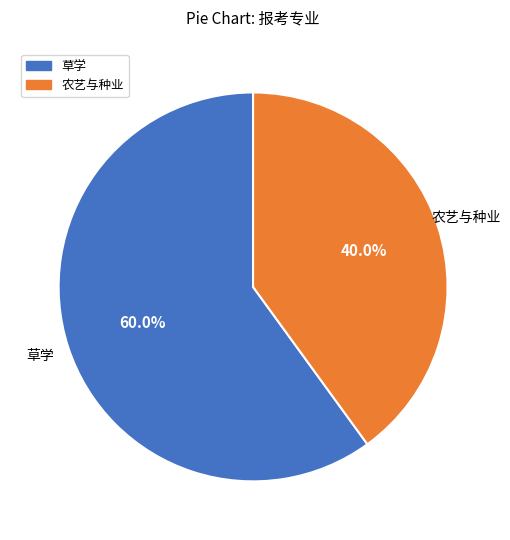

Which slice is the smallest?

农艺与种业